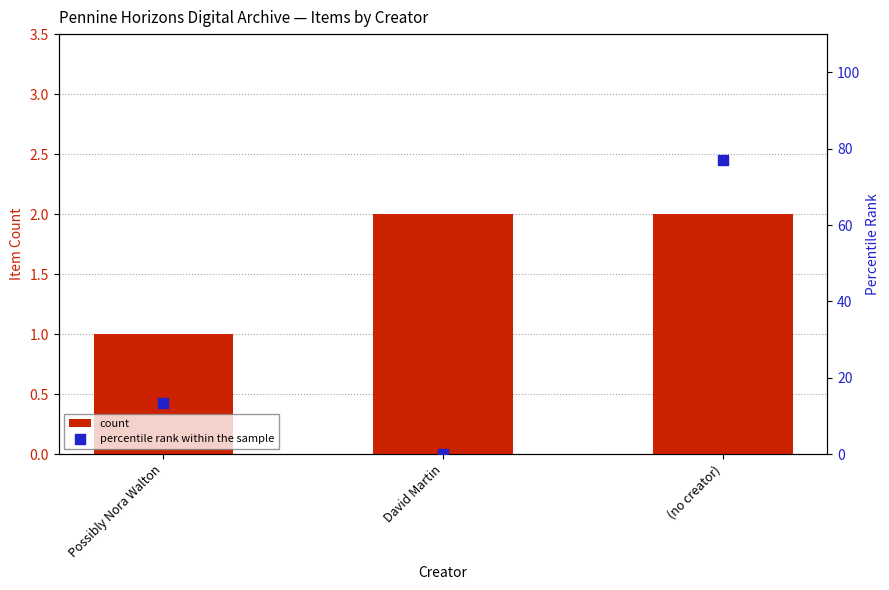

Which series has the widest spread of Y values?

percentile rank within the sample